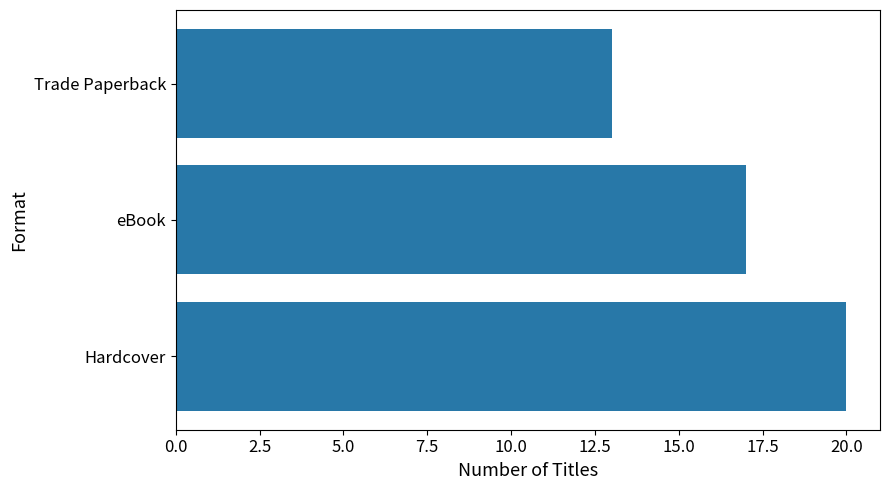

Reading top to bottom, list all the values displayed in this chart.

13	17	20